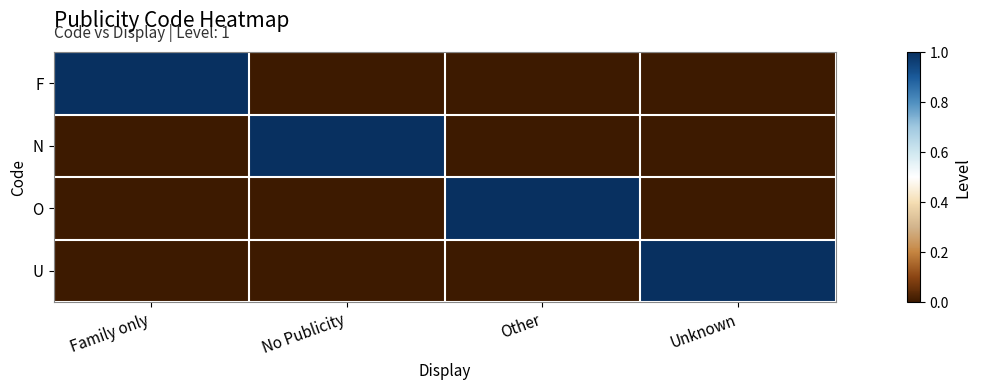

At how many categories does at least one series exceed 0?

4